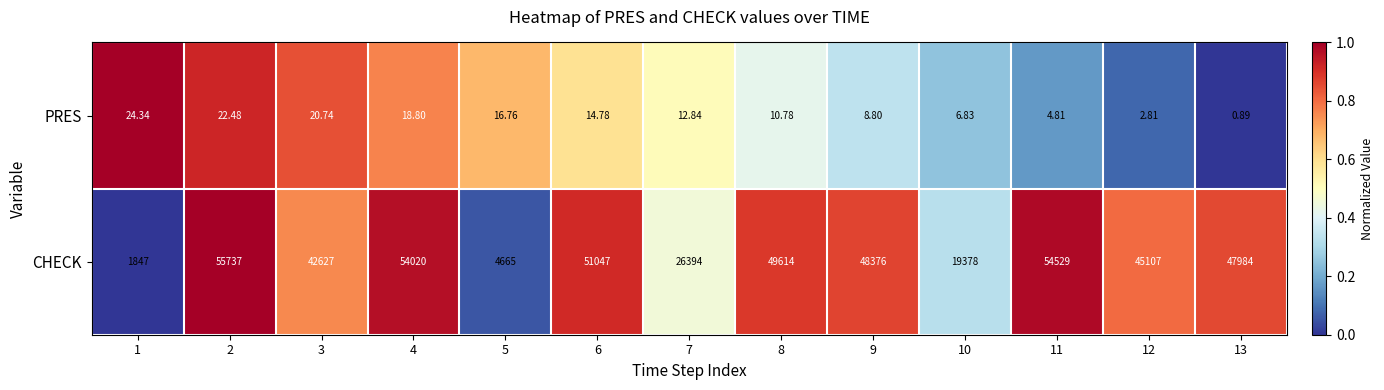

Rank the series by their maximum value, from lowest to highest.

PRES, CHECK